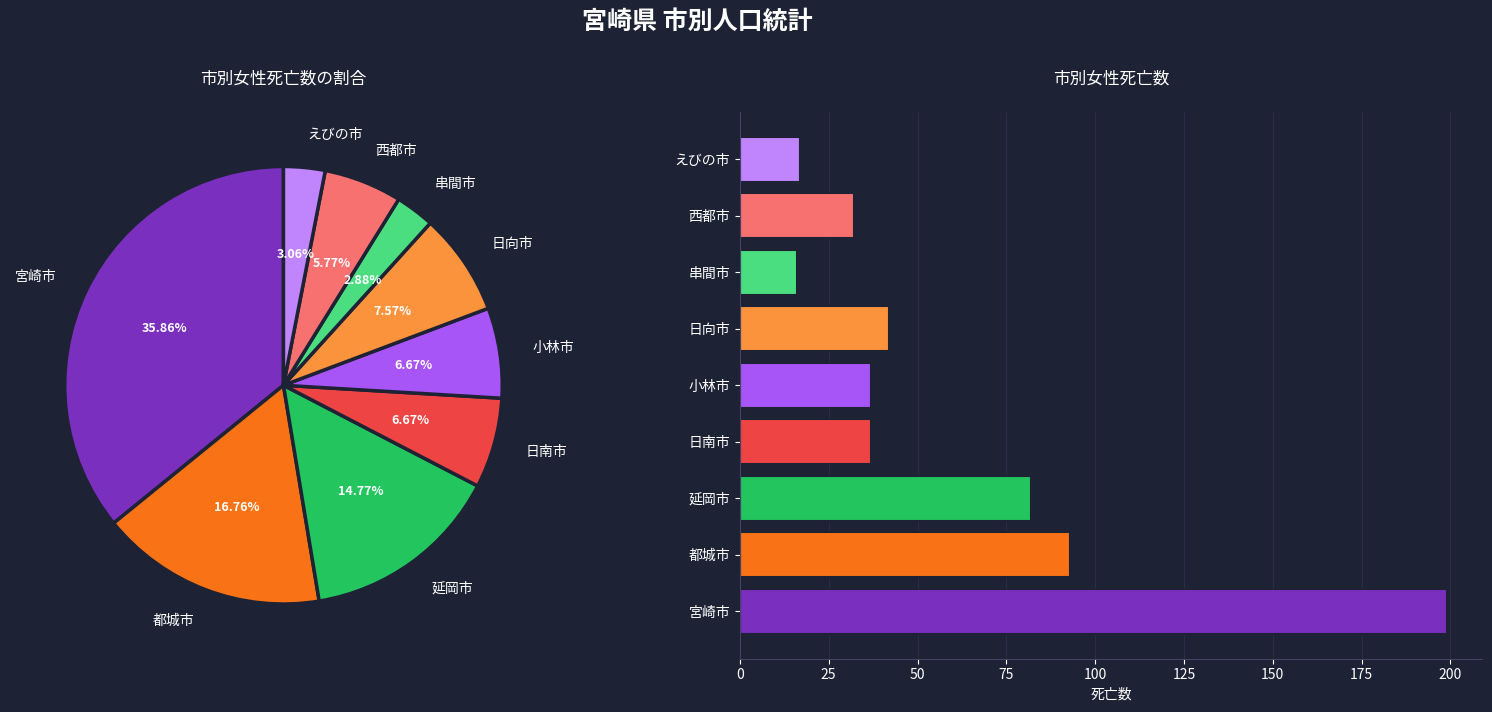

What is the largest slice in the pie chart?

宮崎市